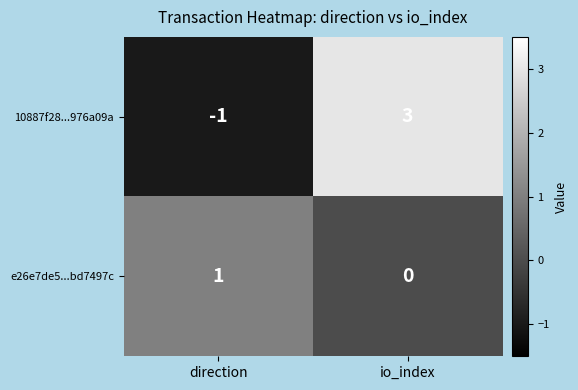

The e26e7de5...bd7497c series shows 1 at direction. True or false?

True